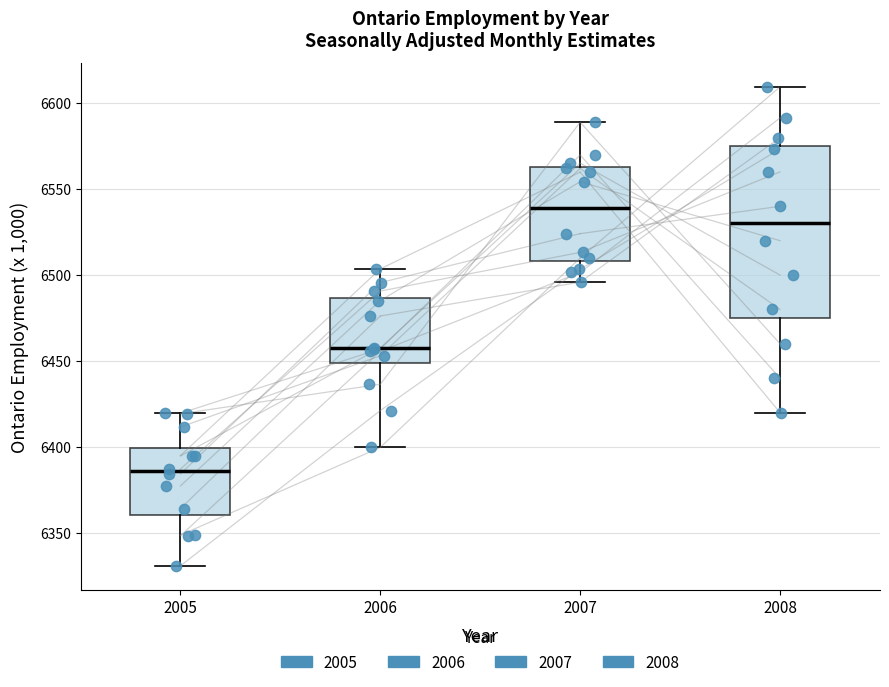

Reading left to right, transcribe this box plot: for each box, give where its median line is, the range the box spans, and where its two whiskers end, as read against the y-axis. The values are not printed on the chart, so give them approximately, as read against the axis.

2005: median 6385, box 6360 to 6400, whiskers 6330 to 6420
2006: median 6455, box 6450 to 6485, whiskers 6400 to 6505
2007: median 6540, box 6510 to 6565, whiskers 6495 to 6590
2008: median 6530, box 6475 to 6575, whiskers 6420 to 6610